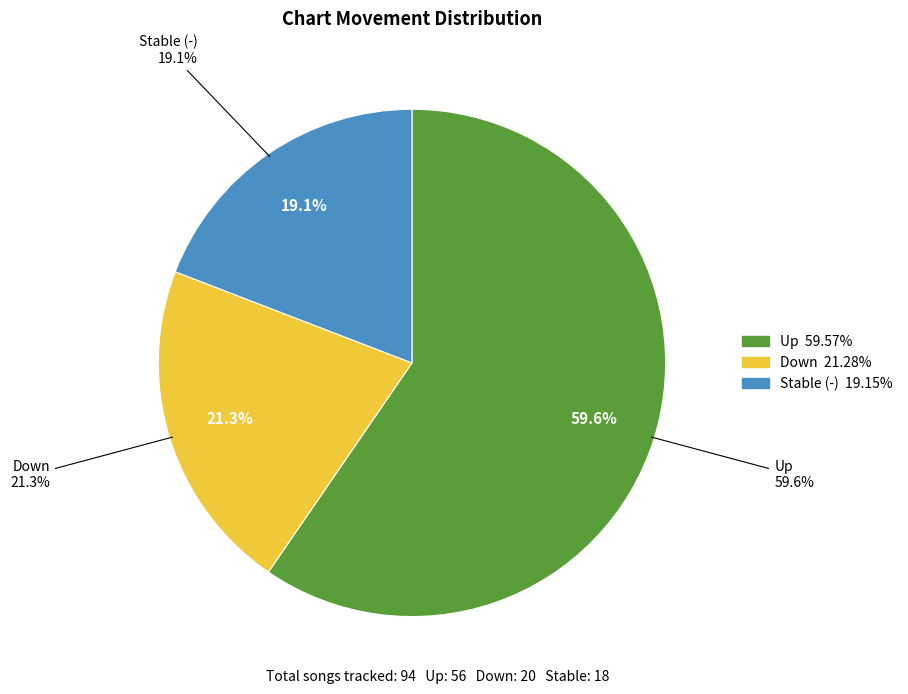

Is - the majority of the pie?

No